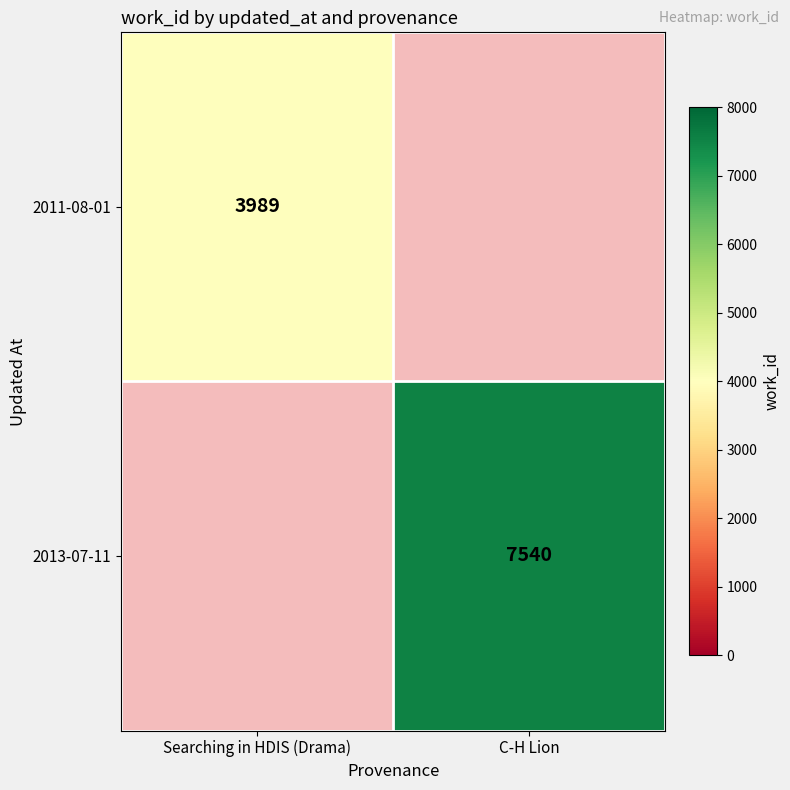

Which has a higher value, Searching in HDIS (Drama) or C-H Lion?

C-H Lion